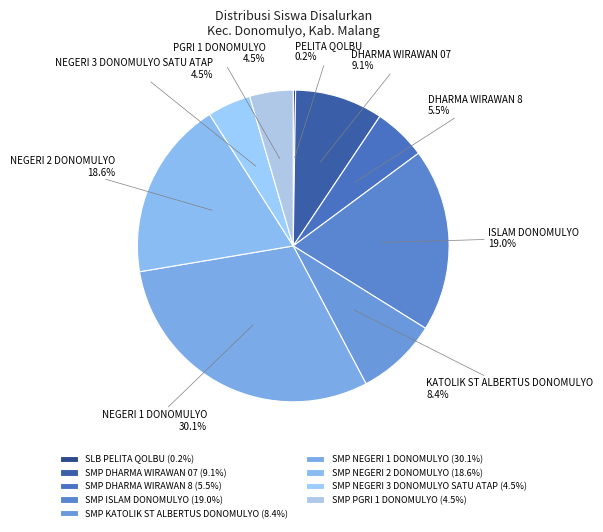

Is there a majority slice in this chart?

No